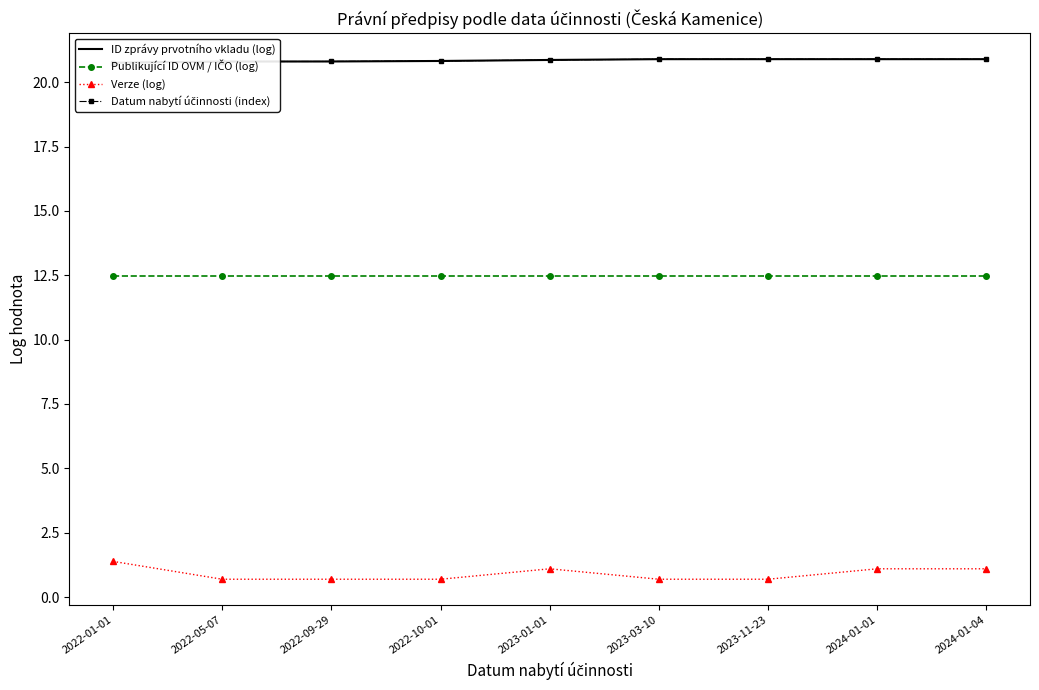

True or false: Verze (log) has more than 2 points higher than both neighbors.

False